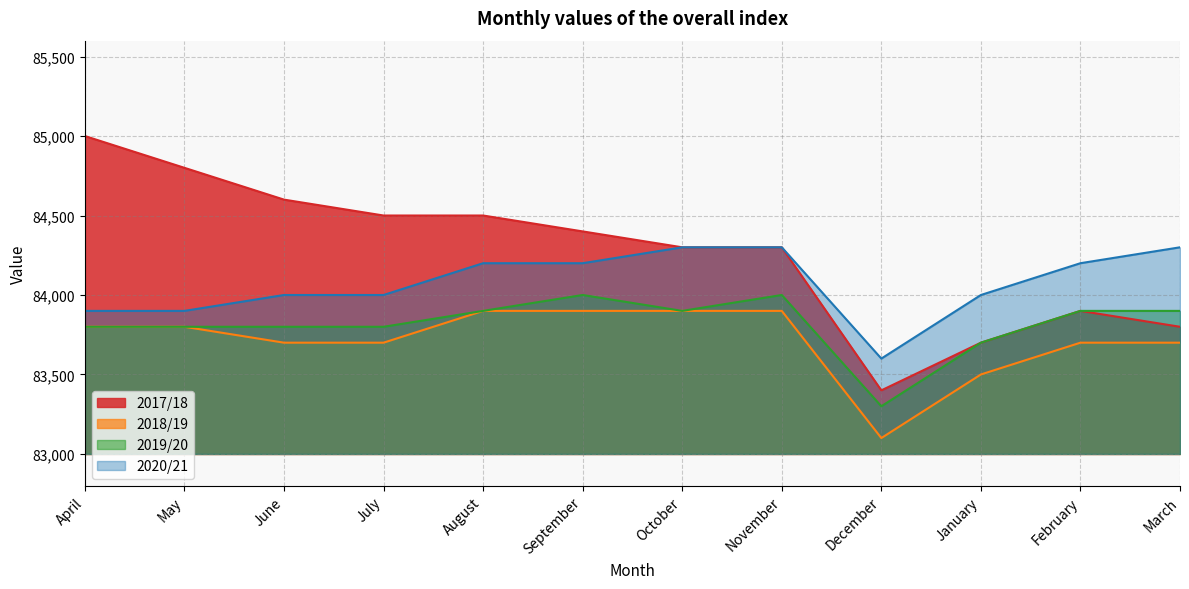

How many 2020/21 values are between 84000 and 84300?

9